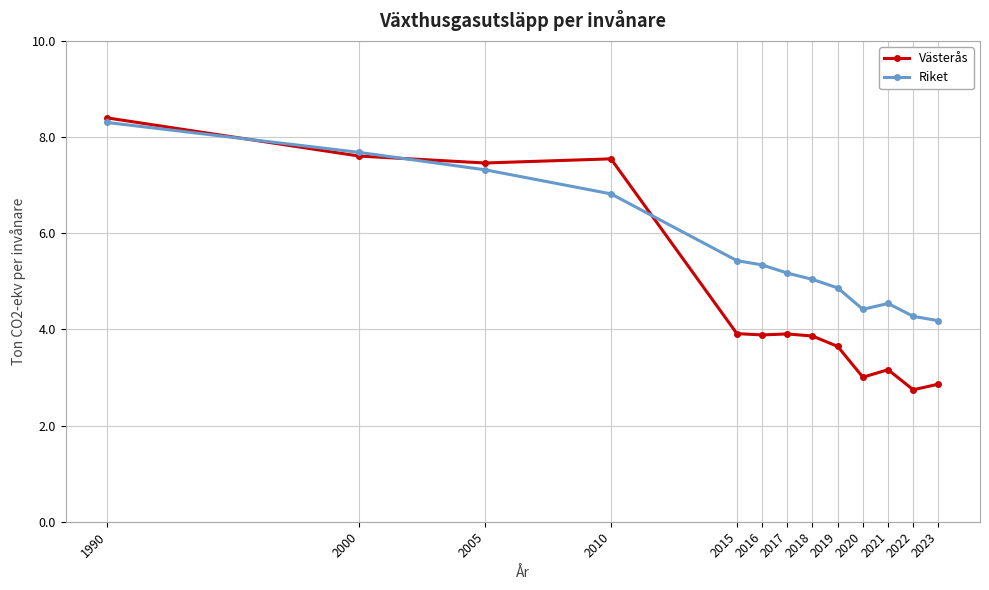

What is the value of the Riket point at the 4th from the left?

6.8